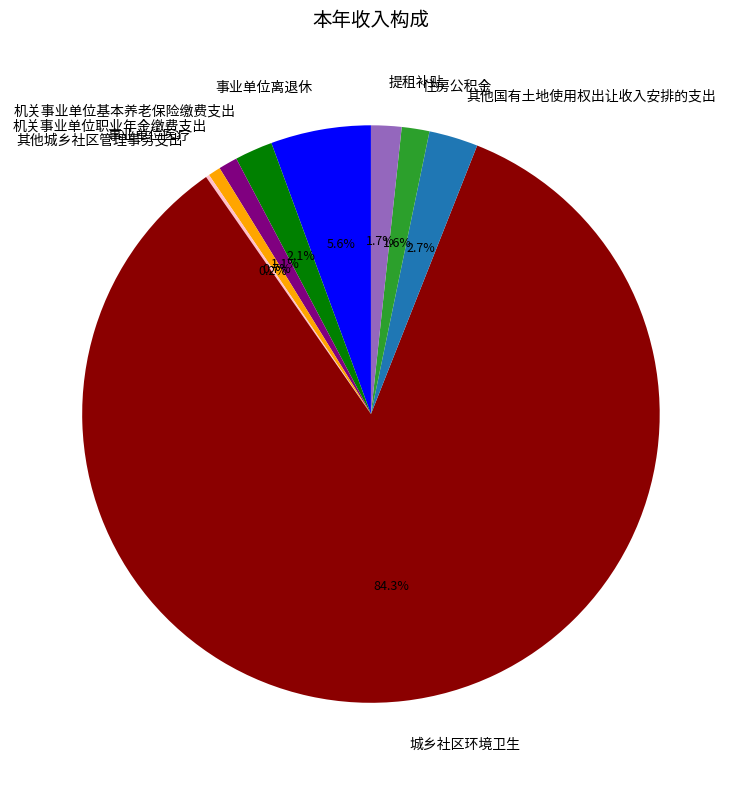

Which category has the biggest portion of the pie?

城乡社区环境卫生